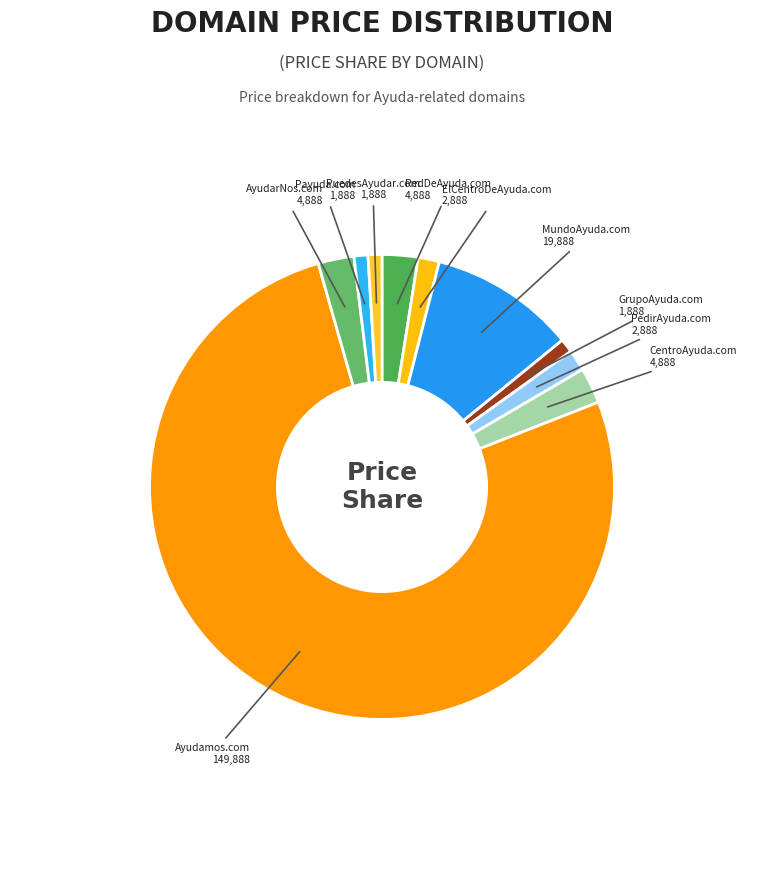

The PedirAyuda.com slice represents 1% of the pie. True or false?

True